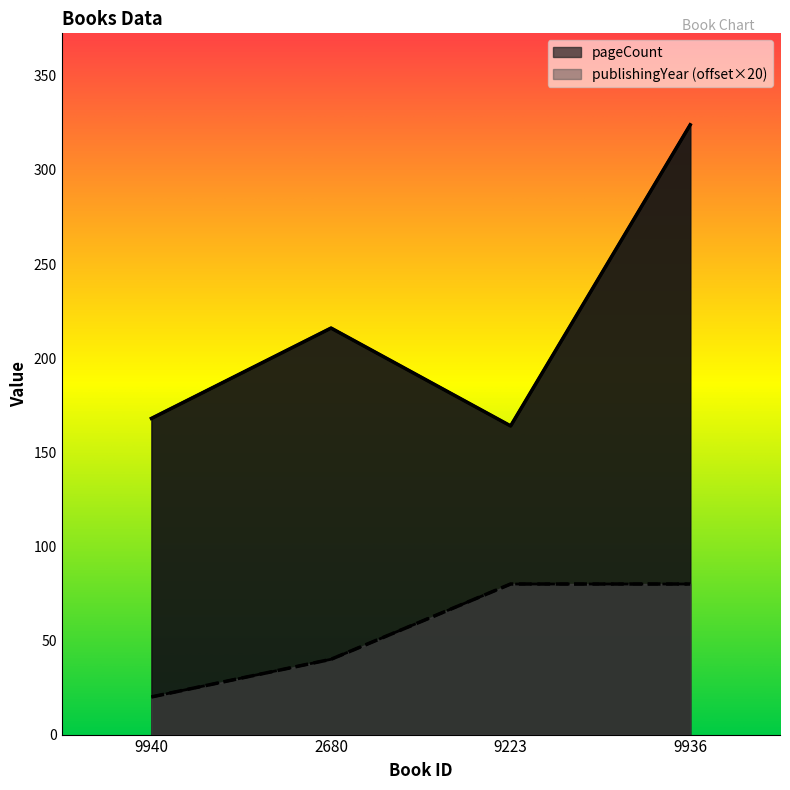

The pageCount series shows 324 at 9936. True or false?

True